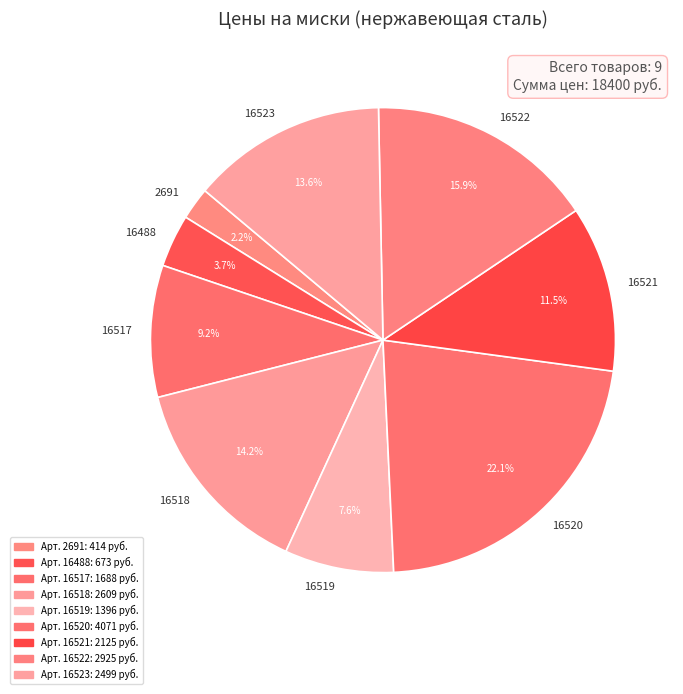

To the nearest percent, what is the difference between the 16518 and 16523 slice percentages?

1%